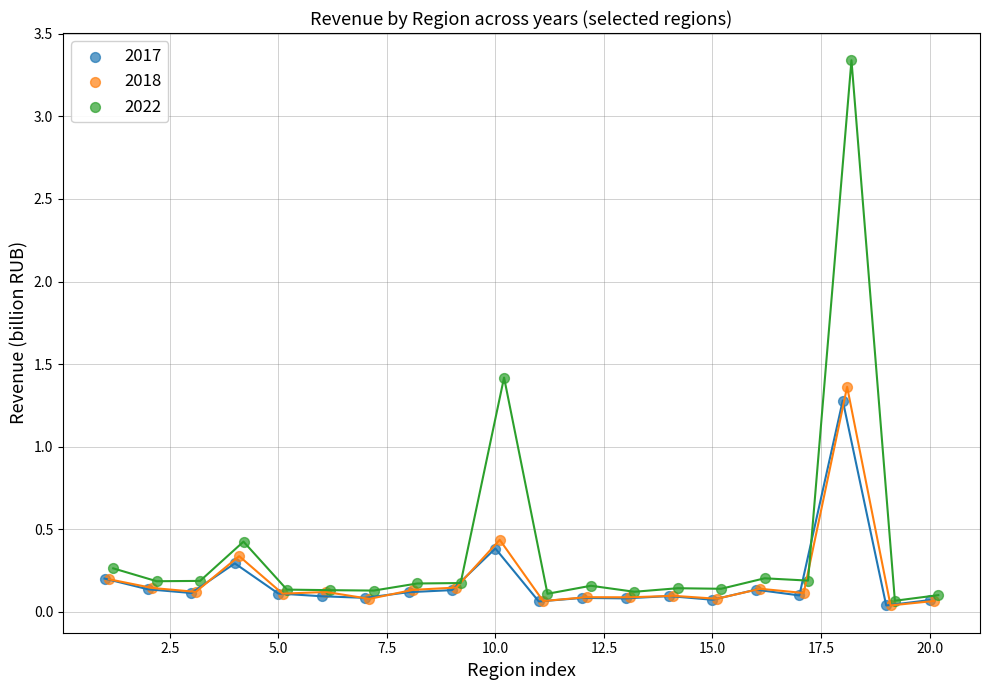

Which series contains the highest Y value?

2022